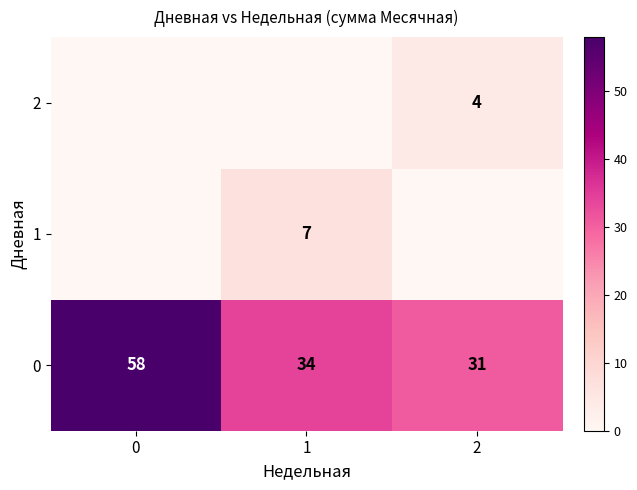

Is the value of 2 at 2 greater than the value of 1 at 1?

No